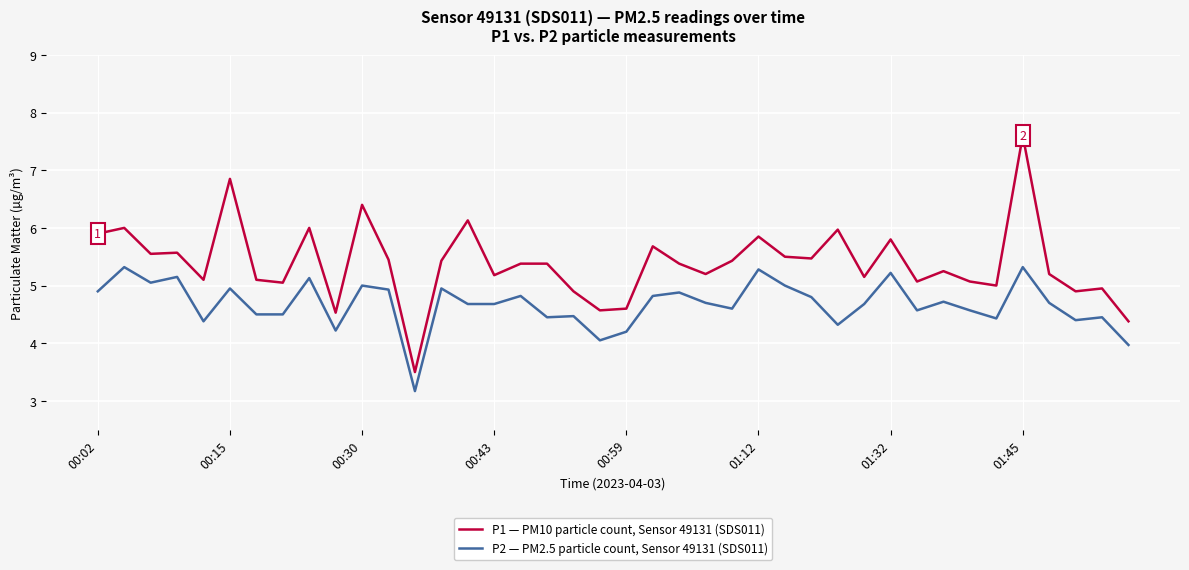

Count the number of data series in this chart.

2